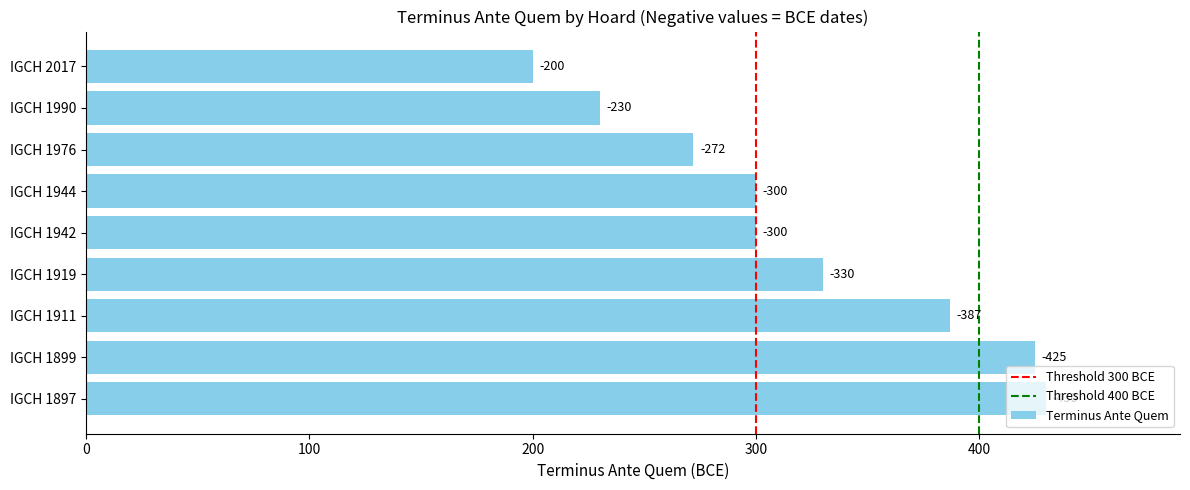

What is the sum of the values at IGCH 1944 and IGCH 1899?

725